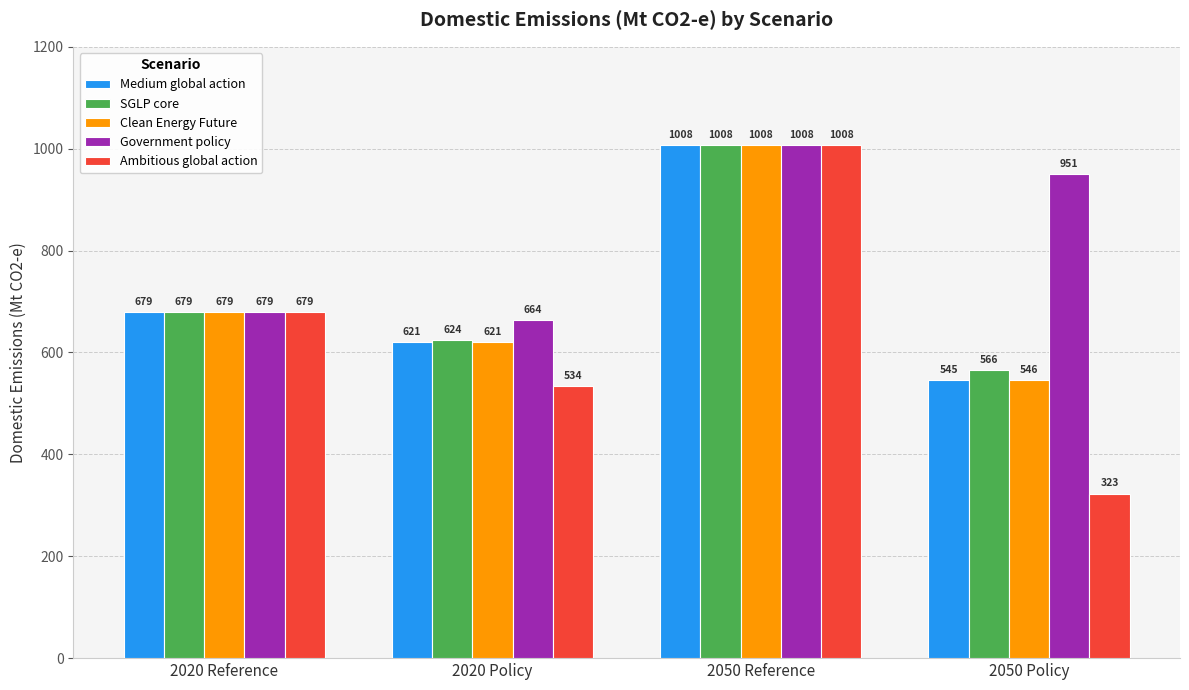

What is the highest value of the Clean Energy Future series?

1008